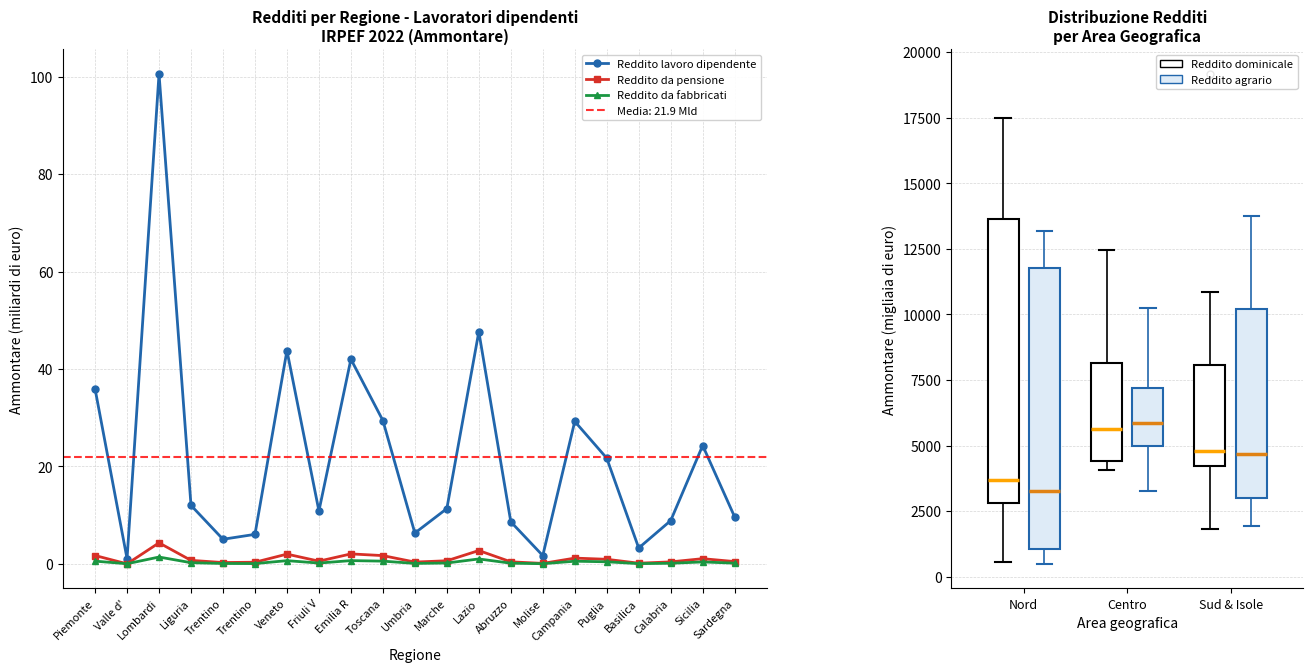

In Reddito lavoro dipendente, how many points are higher than both neighbors (excluding endpoints)?

6